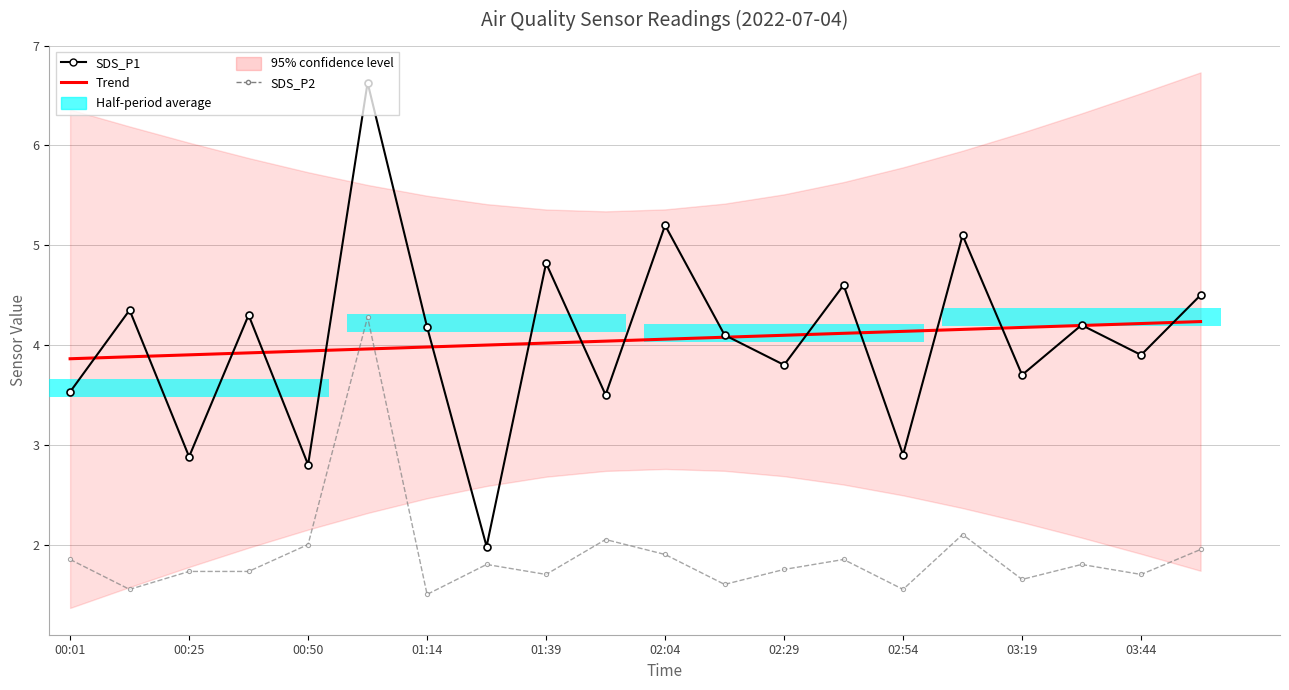

Between 00:50 and 17, which series saw the biggest shift?

SDS_P1